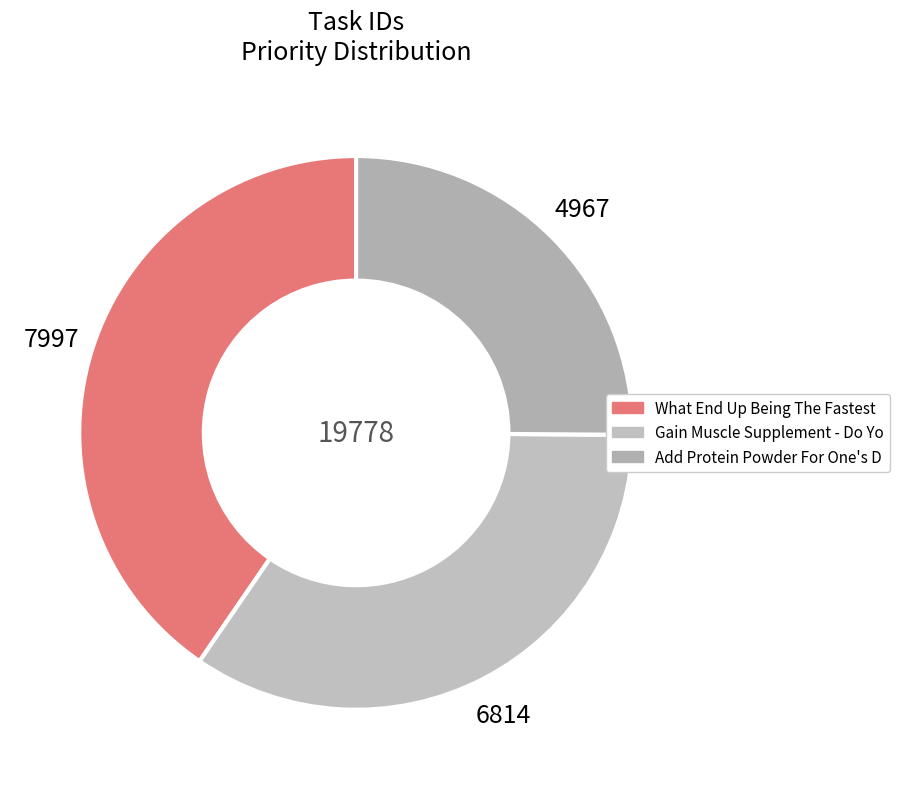

How many segments does this pie chart have?

3